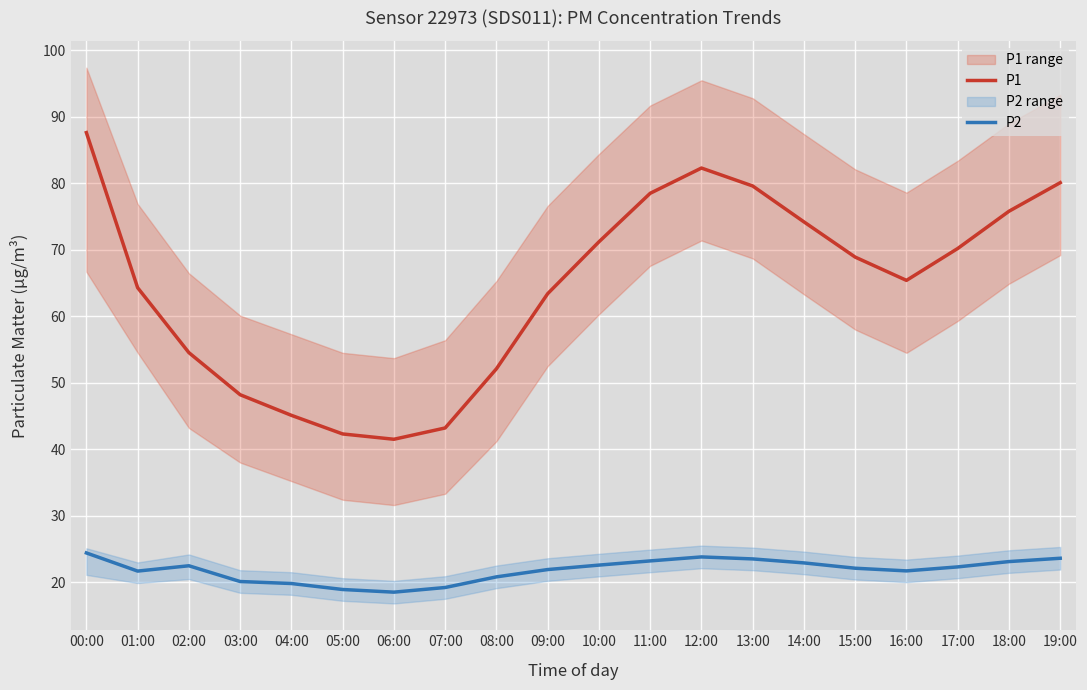

True or false: P2 has more than 2 interior local peaks.

False